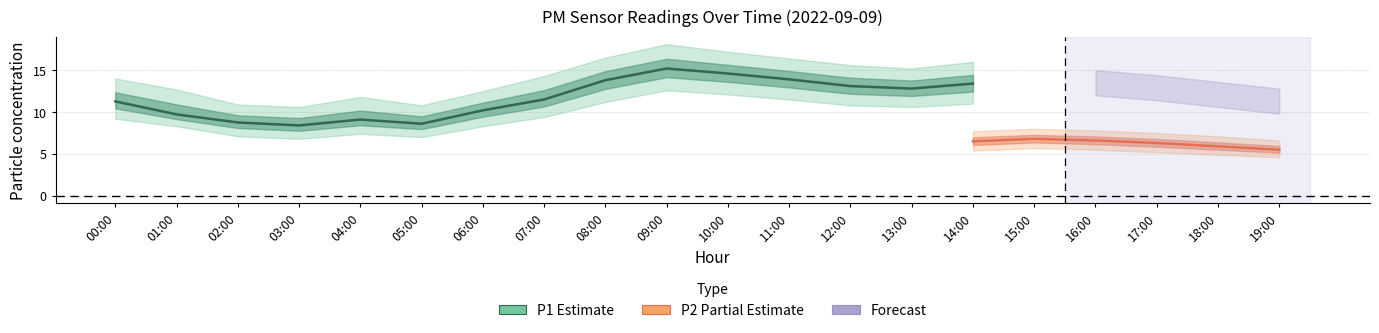

Which has a higher value, 07:00 or 14:00?

14:00